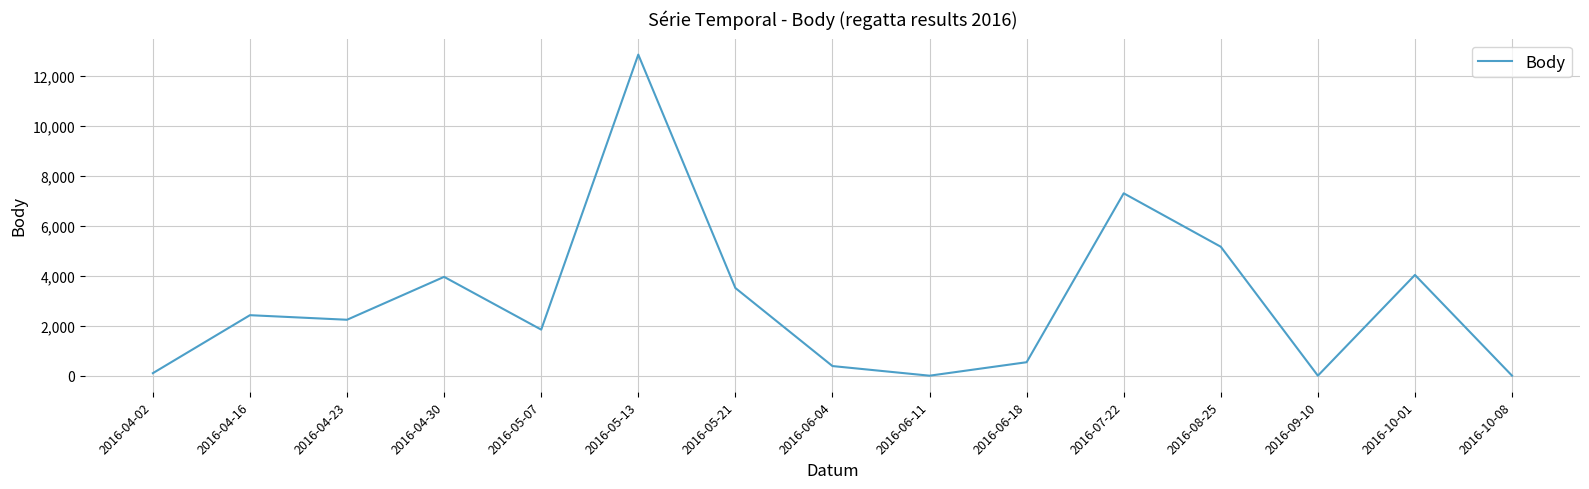

How many lines are shown in the chart?

1